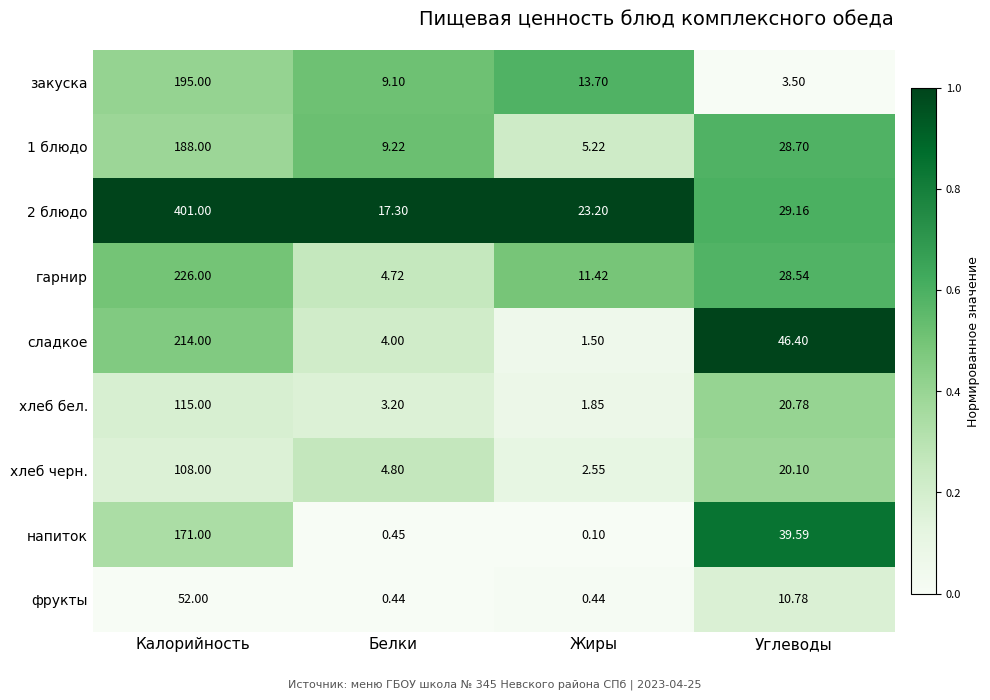

At Жиры, list the series in order from smallest to largest.

напиток, фрукты, сладкое, хлеб бел., хлеб черн., 1 блюдо, гарнир, закуска, 2 блюдо